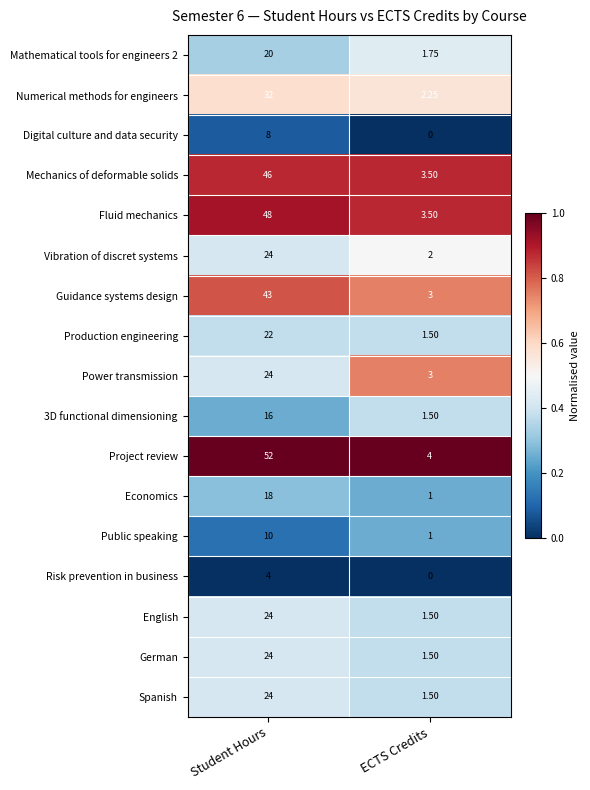

Which series has the largest total across all categories?

Project review